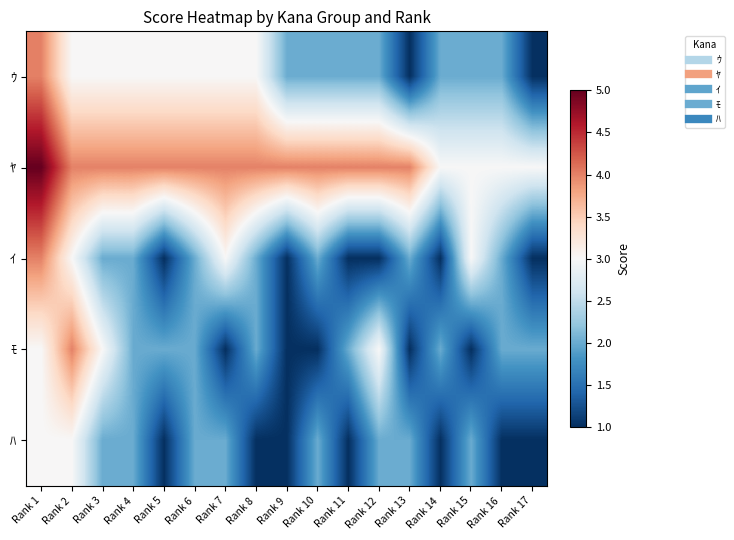

Reading left to right, transcribe all the data shown in this chart.

ｳ: Rank 1=4	Rank 2=3	Rank 3=3	Rank 4=3	Rank 5=3	Rank 6=3	Rank 7=3	Rank 8=3	Rank 9=2	Rank 10=2	Rank 11=2	Rank 12=2	Rank 13=1	Rank 14=2	Rank 15=2	Rank 16=2	Rank 17=1
ﾔ: Rank 1=5	Rank 2=4	Rank 3=4	Rank 4=4	Rank 5=4	Rank 6=4	Rank 7=4	Rank 8=4	Rank 9=4	Rank 10=4	Rank 11=4	Rank 12=4	Rank 13=4	Rank 14=3	Rank 15=3	Rank 16=3	Rank 17=3
ｲ: Rank 1=4	Rank 2=3	Rank 3=2	Rank 4=2	Rank 5=1	Rank 6=2	Rank 7=3	Rank 8=2	Rank 9=1	Rank 10=2	Rank 11=1	Rank 12=1	Rank 13=2	Rank 14=1	Rank 15=3	Rank 16=2	Rank 17=1
ﾓ: Rank 1=3	Rank 2=4	Rank 3=3	Rank 4=2	Rank 5=2	Rank 6=2	Rank 7=1	Rank 8=2	Rank 9=1	Rank 10=1	Rank 11=2	Rank 12=3	Rank 13=1	Rank 14=2	Rank 15=1	Rank 16=2	Rank 17=2
ﾊ: Rank 1=3	Rank 2=3	Rank 3=2	Rank 4=2	Rank 5=1	Rank 6=2	Rank 7=2	Rank 8=1	Rank 9=1	Rank 10=2	Rank 11=1	Rank 12=2	Rank 13=2	Rank 14=1	Rank 15=2	Rank 16=1	Rank 17=1